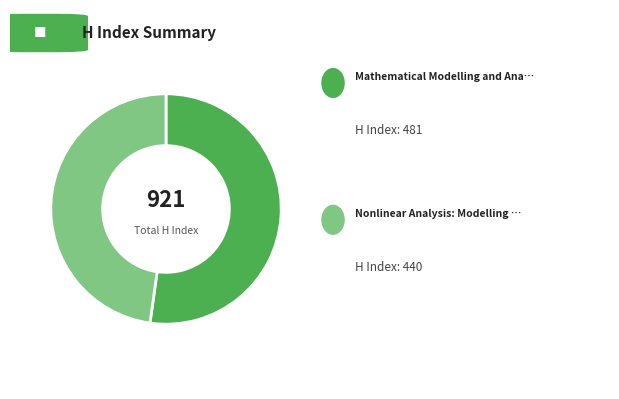

Is there a majority slice in this chart?

Yes